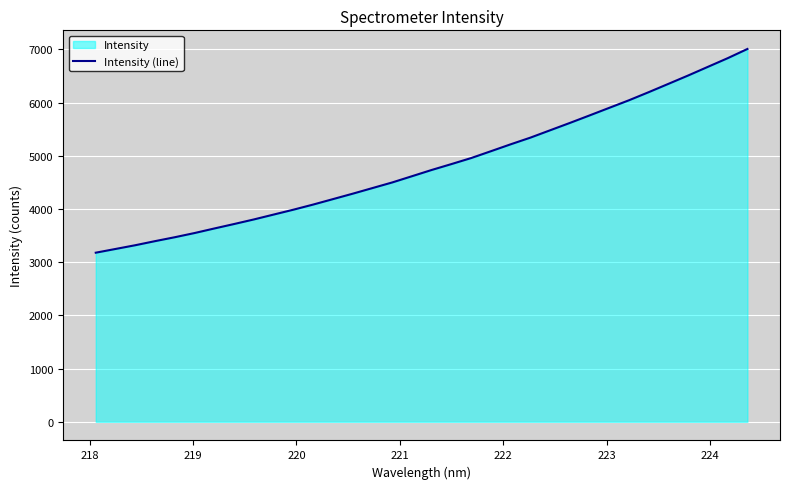

What is the difference between the maximum and minimum values?

3828.8